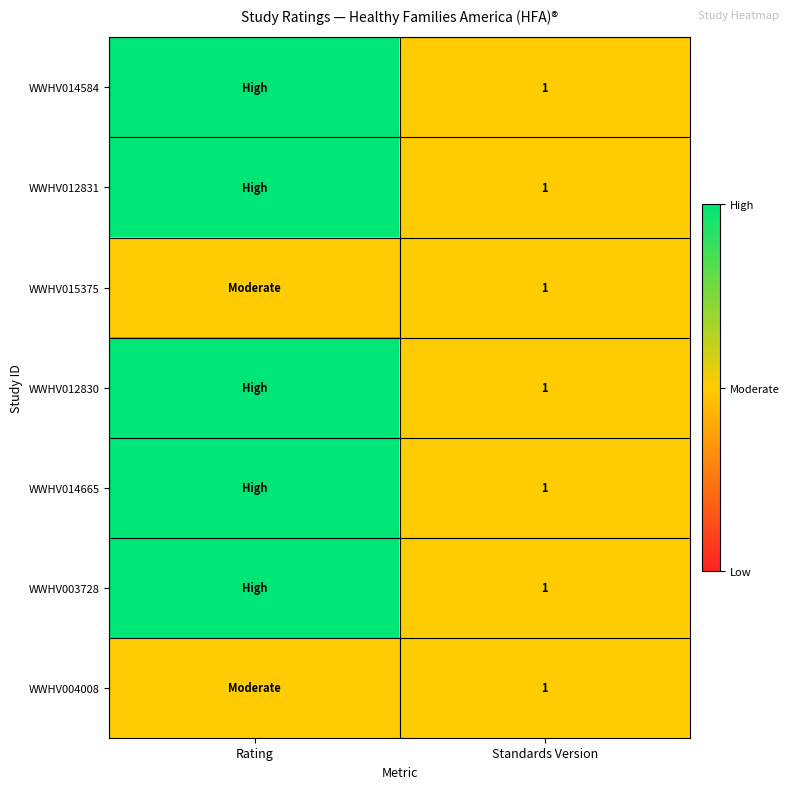

At how many categories does at least one series exceed 1?

1